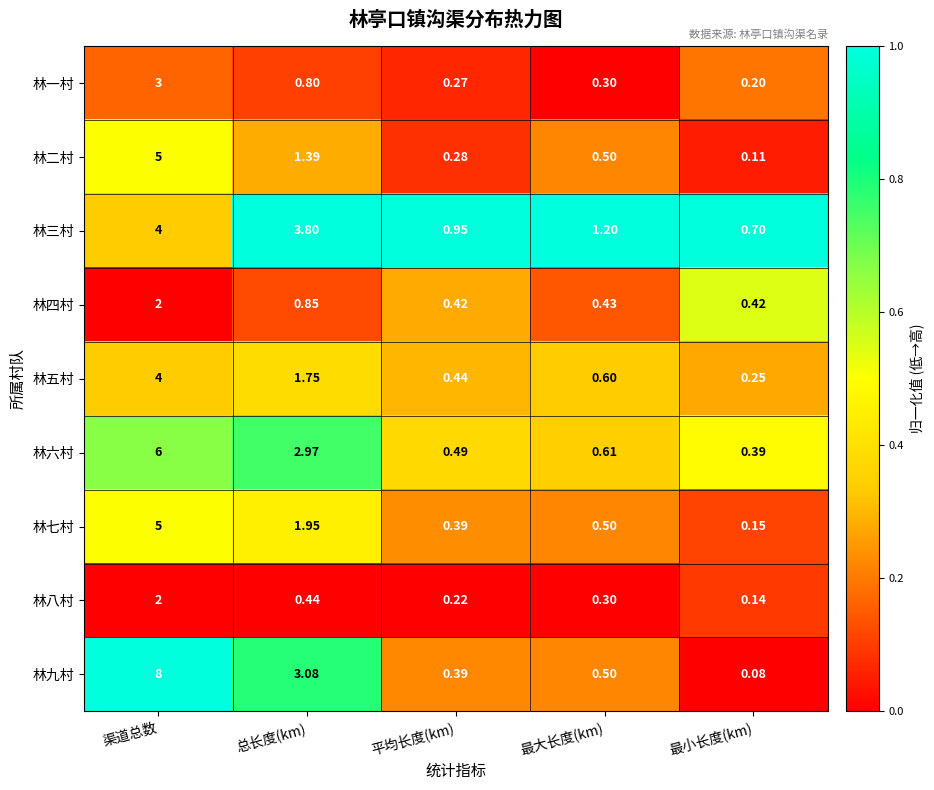

At which category is the sum across all series the highest?

渠道总数